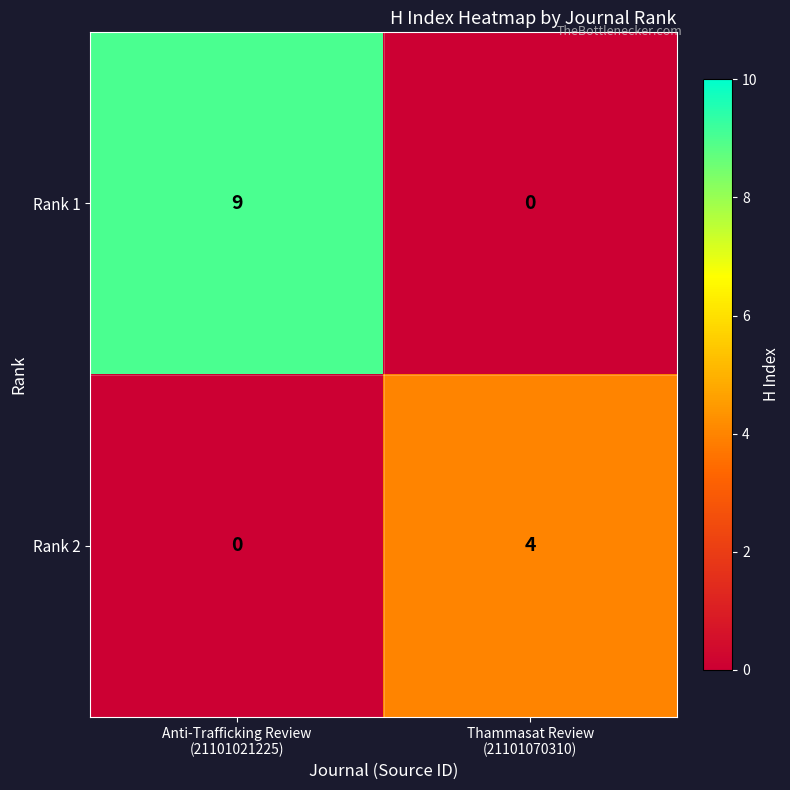

What is the highest value of the Rank 1 series?

9